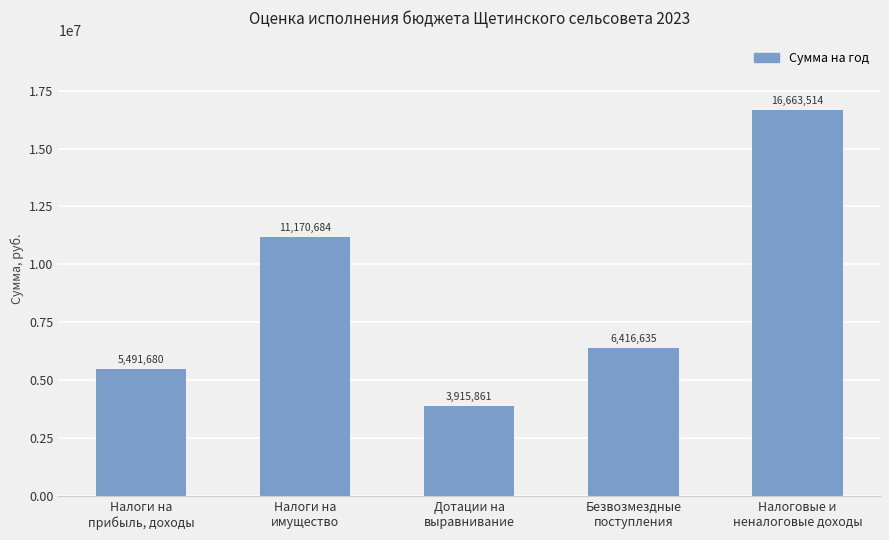

What is the greatest value displayed?

16663514.4